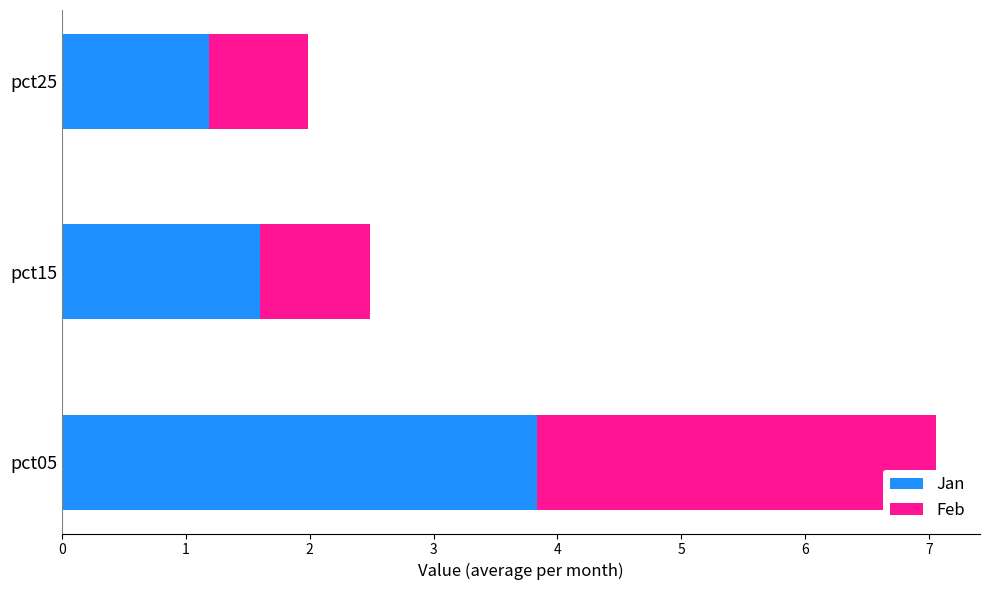

Where is Jan nearest to the value 2?

pct15